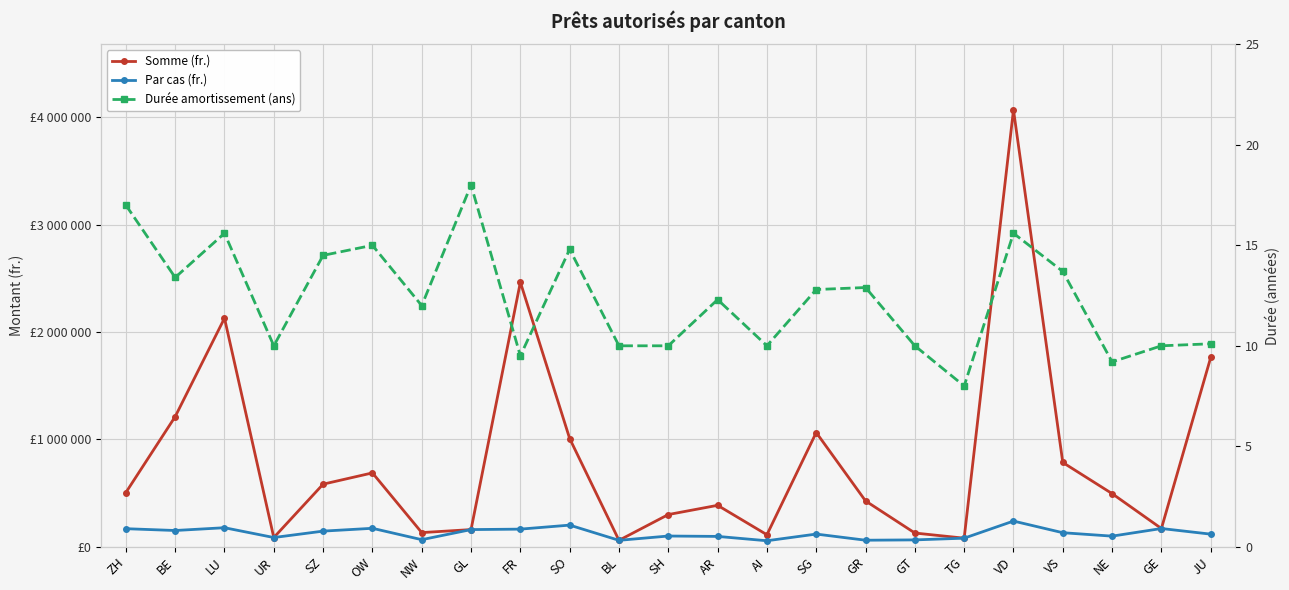

At which label does Durée amortissement (ans) first exceed 12?

ZH